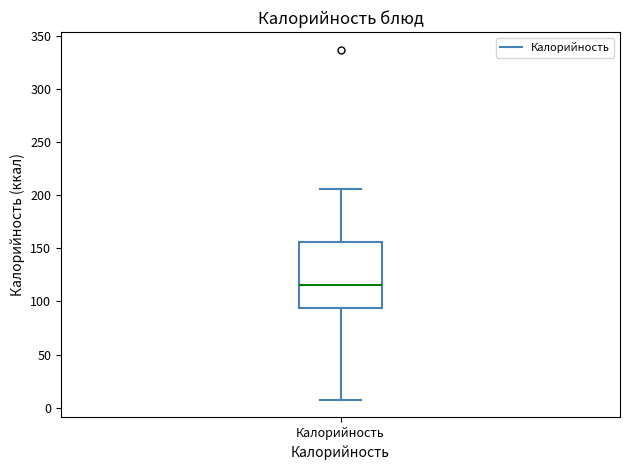

Where does the median line of the box for Калорийность sit on the y-axis? The values are not printed on the chart, so give them approximately, as read against the axis.

115